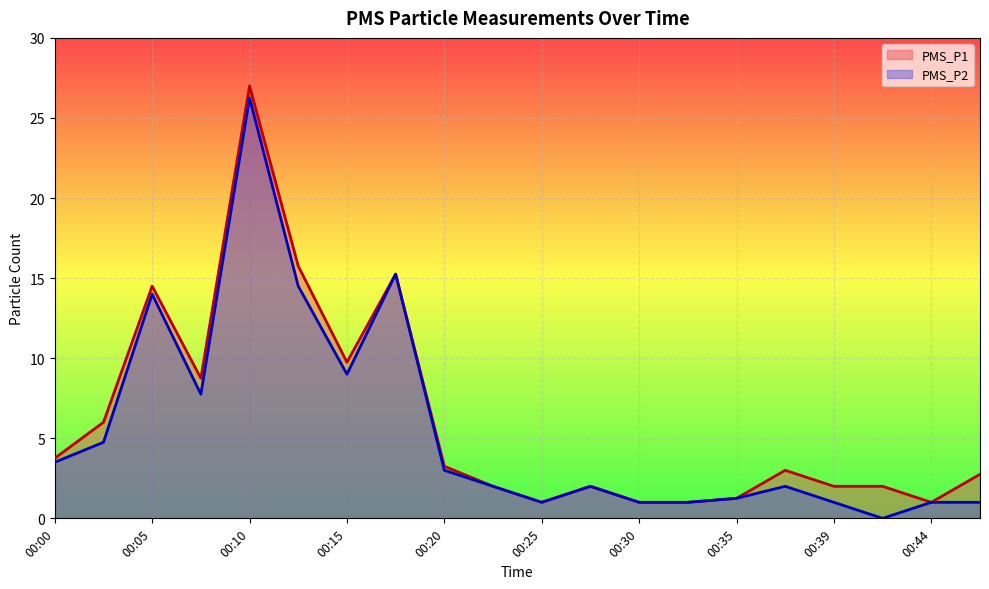

Which label corresponds to the largest value in the chart?

00:10